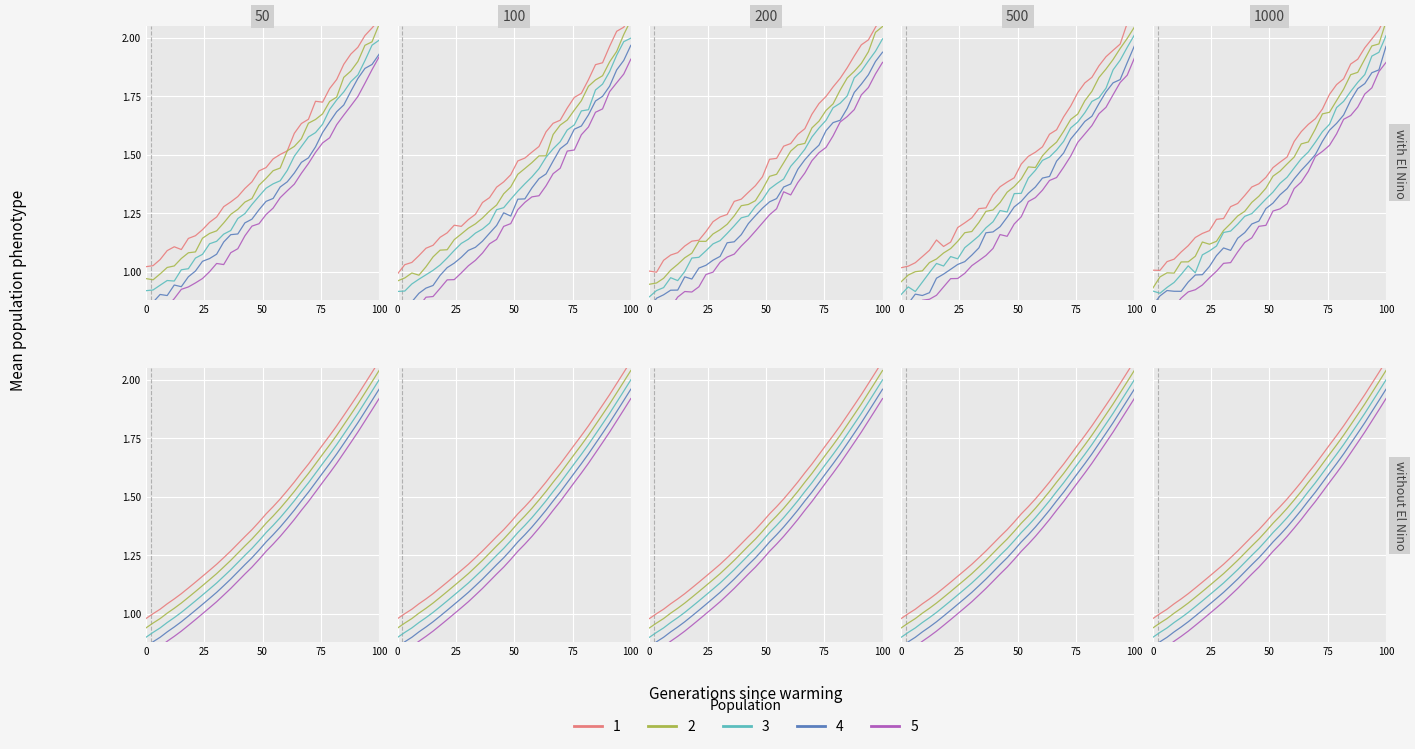

What is the label of the 14th point from the right?

20